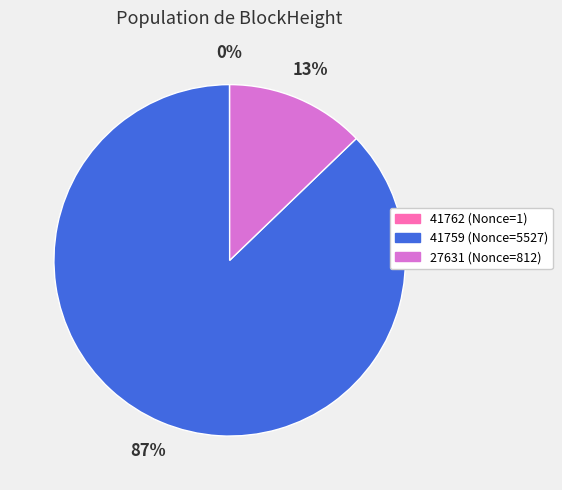

The 27631 slice represents 13% of the pie. True or false?

True